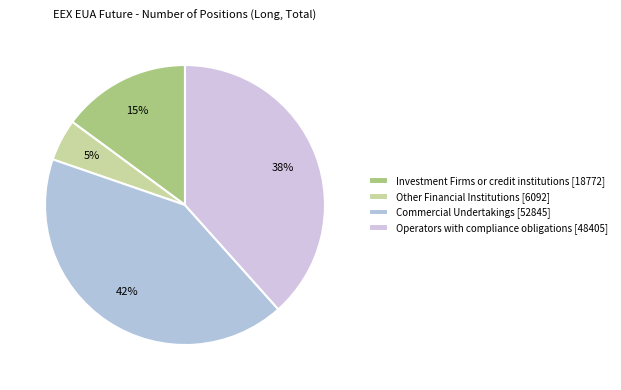

Is there a majority slice in this chart?

No